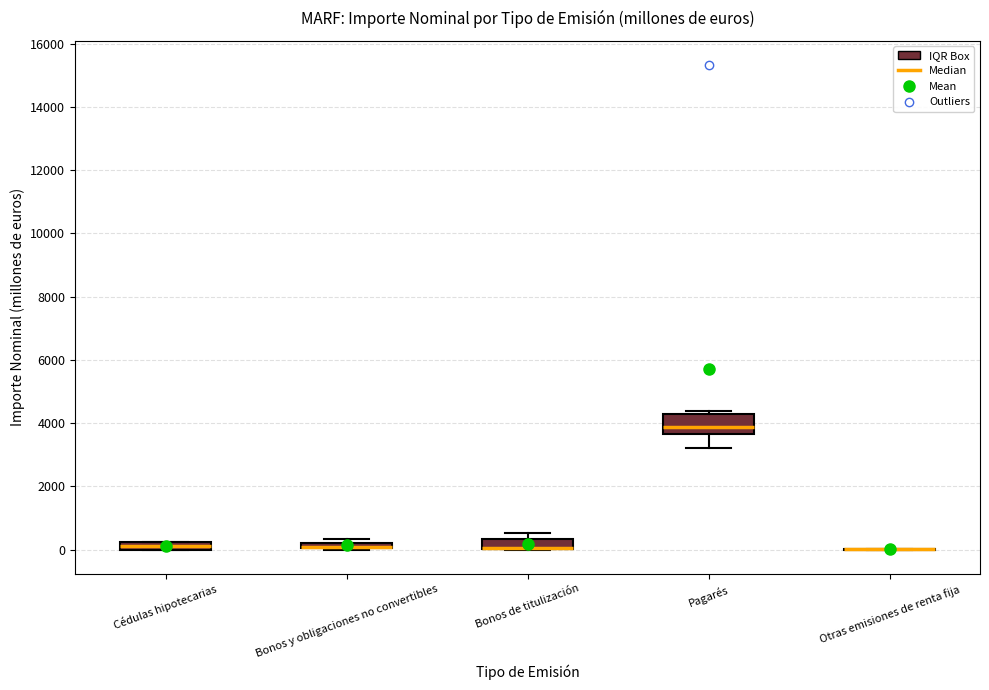

Comparing the boxes themselves (not the whiskers), which one is the tallest?

Pagarés